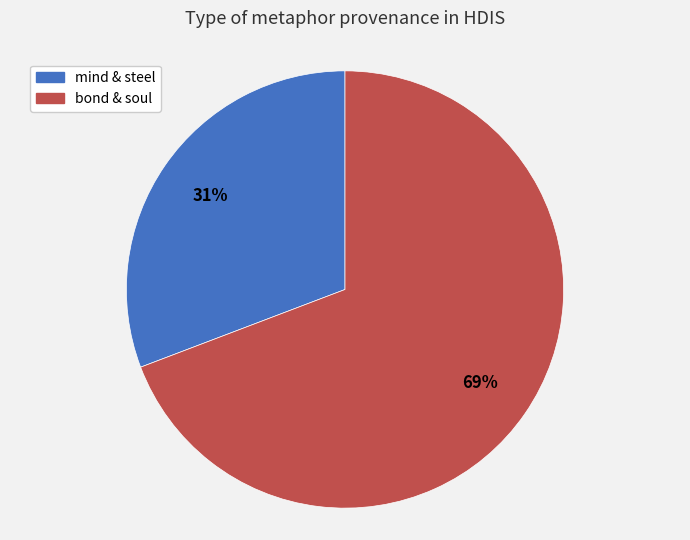

Is there a majority slice in this chart?

Yes